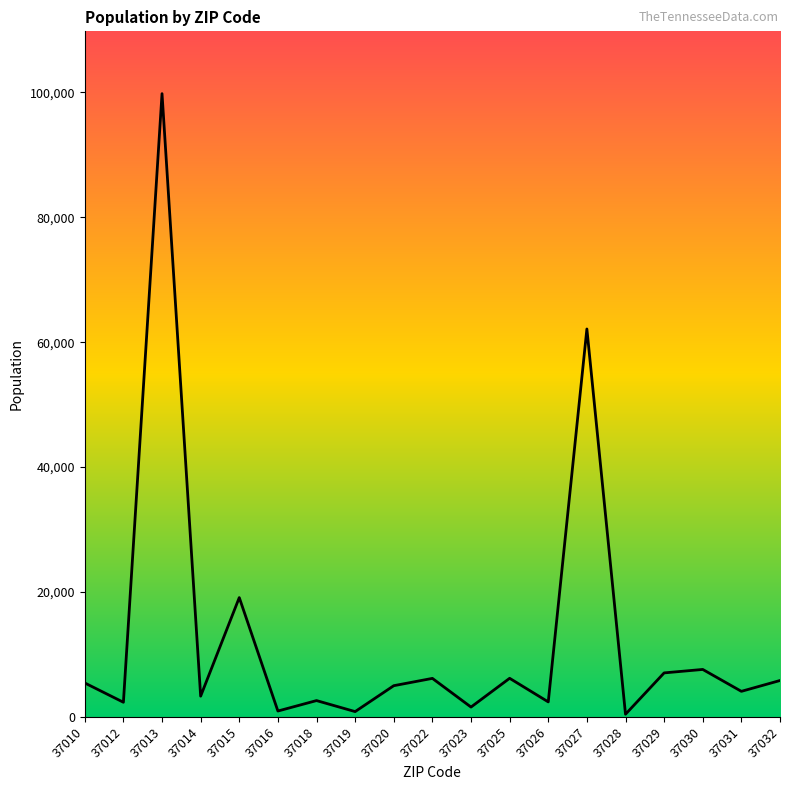

Is it true that the value at 37022 is 6163?

True